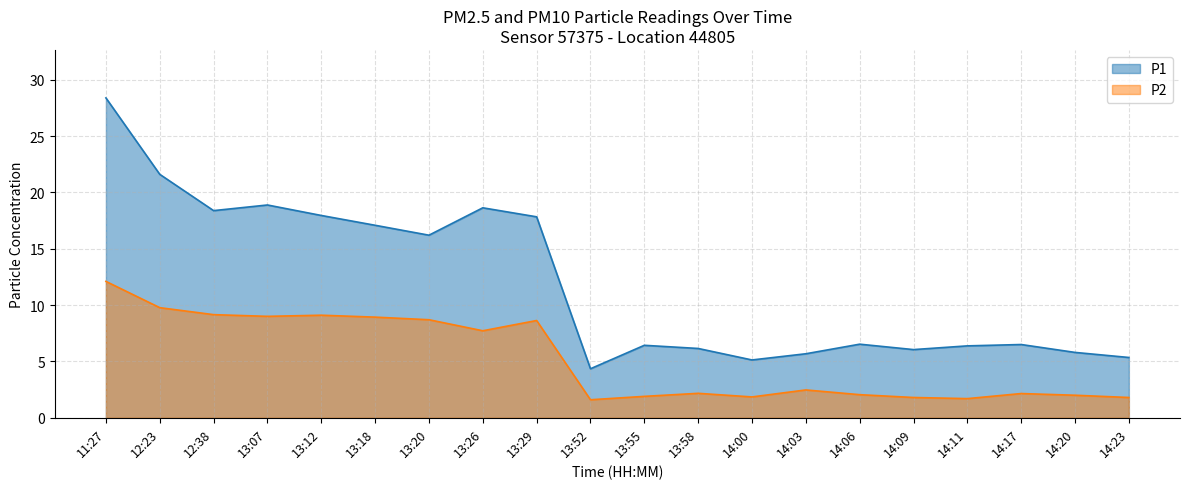

True or false: P2 and P1 intersect in this chart.

False